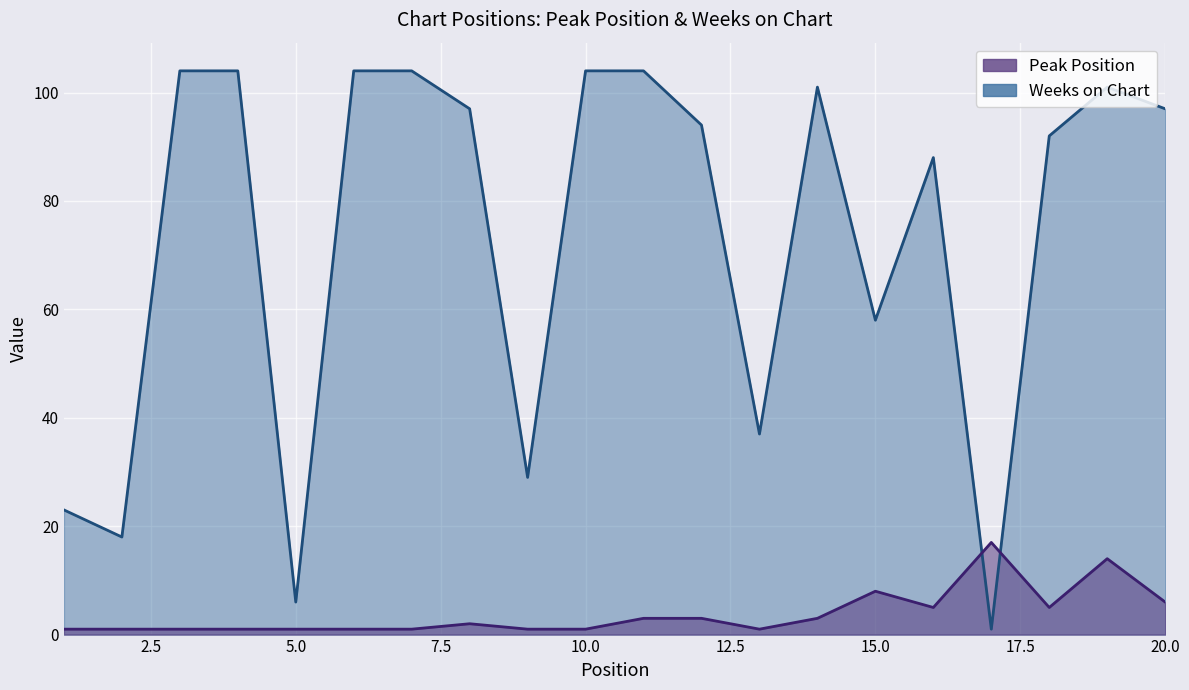

How many times do Peak Position and Weeks on Chart cross each other?

2